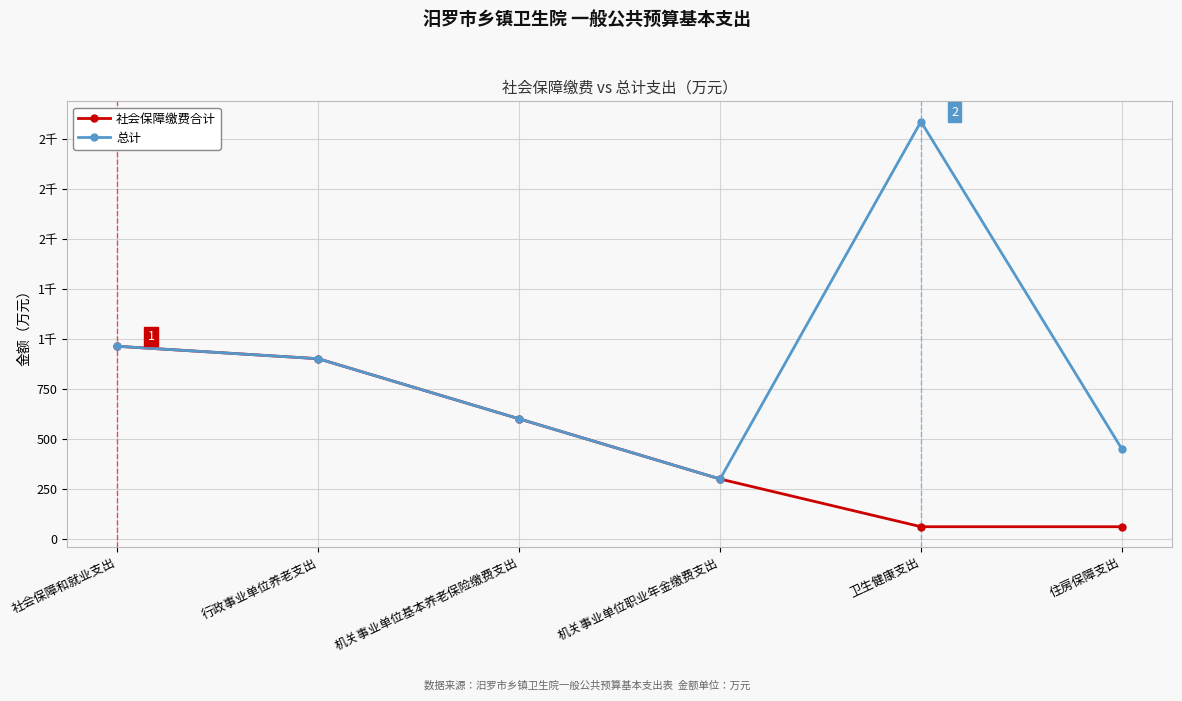

What is the label of the 3rd point from the right?

机关事业单位职业年金缴费支出